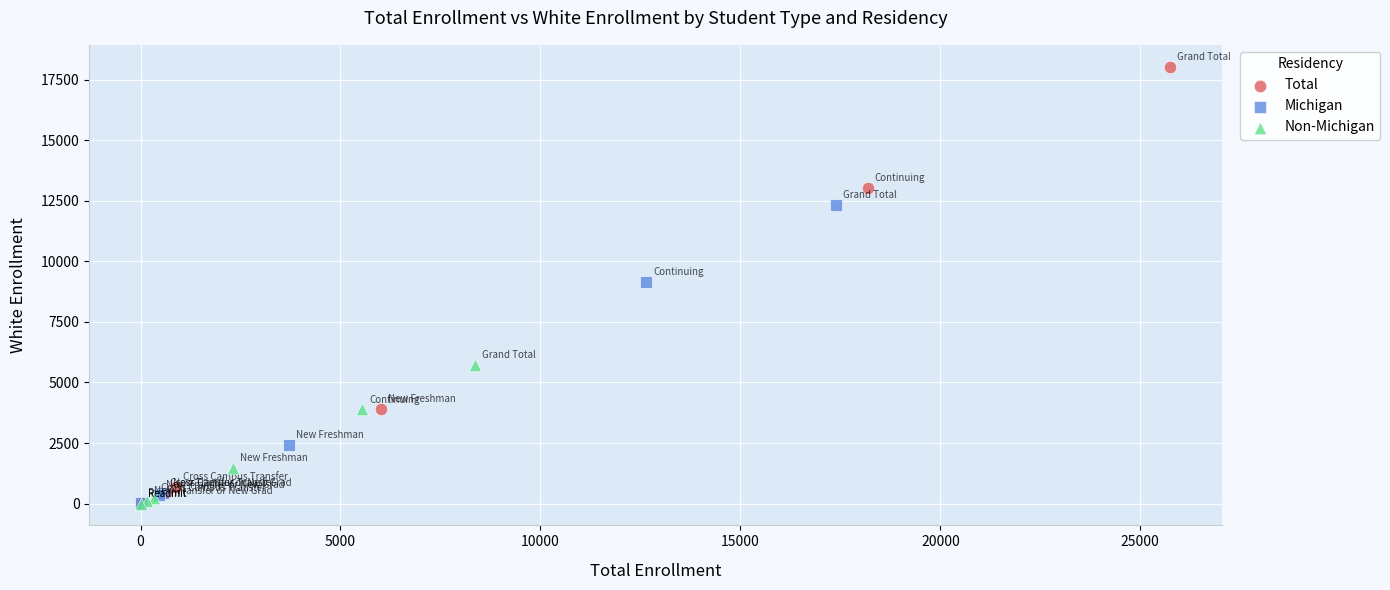

Which series has the largest Y range (max minus min)?

Total